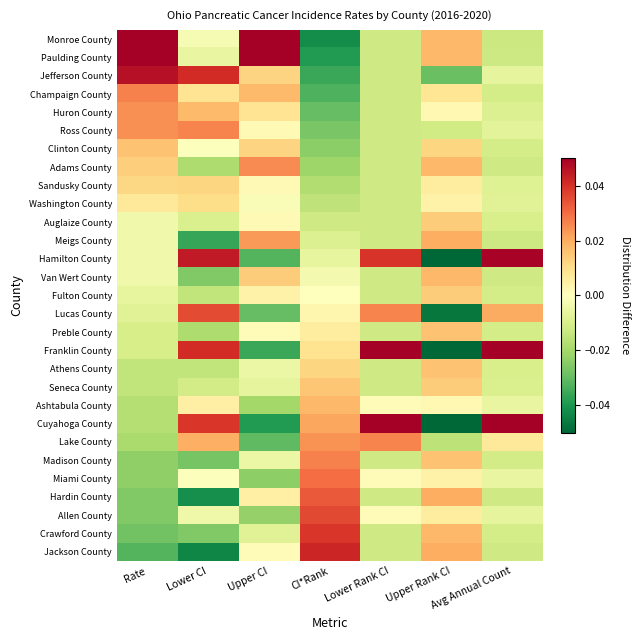

Reading right to left, extract all data points from this chart.

Monroe County: Avg Annual Count=-0.0	Upper Rank CI=0.0	Lower Rank CI=-0.0	CI*Rank=-0.0	Upper CI=0.1	Lower CI=-0.0	Rate=0.1
Paulding County: Avg Annual Count=-0.0	Upper Rank CI=0.0	Lower Rank CI=-0.0	CI*Rank=-0.0	Upper CI=0.1	Lower CI=-0.0	Rate=0.1
Jefferson County: Avg Annual Count=-0.0	Upper Rank CI=-0.0	Lower Rank CI=-0.0	CI*Rank=-0.0	Upper CI=0.0	Lower CI=0.0	Rate=0.0
Champaign County: Avg Annual Count=-0.0	Upper Rank CI=0.0	Lower Rank CI=-0.0	CI*Rank=-0.0	Upper CI=0.0	Lower CI=0.0	Rate=0.0
Huron County: Avg Annual Count=-0.0	Upper Rank CI=0.0	Lower Rank CI=-0.0	CI*Rank=-0.0	Upper CI=0.0	Lower CI=0.0	Rate=0.0
Ross County: Avg Annual Count=-0.0	Upper Rank CI=-0.0	Lower Rank CI=-0.0	CI*Rank=-0.0	Upper CI=0.0	Lower CI=0.0	Rate=0.0
Clinton County: Avg Annual Count=-0.0	Upper Rank CI=0.0	Lower Rank CI=-0.0	CI*Rank=-0.0	Upper CI=0.0	Lower CI=-0.0	Rate=0.0
Adams County: Avg Annual Count=-0.0	Upper Rank CI=0.0	Lower Rank CI=-0.0	CI*Rank=-0.0	Upper CI=0.0	Lower CI=-0.0	Rate=0.0
Sandusky County: Avg Annual Count=-0.0	Upper Rank CI=0.0	Lower Rank CI=-0.0	CI*Rank=-0.0	Upper CI=0.0	Lower CI=0.0	Rate=0.0
Washington County: Avg Annual Count=-0.0	Upper Rank CI=0.0	Lower Rank CI=-0.0	CI*Rank=-0.0	Upper CI=-0.0	Lower CI=0.0	Rate=0.0
Auglaize County: Avg Annual Count=-0.0	Upper Rank CI=0.0	Lower Rank CI=-0.0	CI*Rank=-0.0	Upper CI=0.0	Lower CI=-0.0	Rate=-0.0
Meigs County: Avg Annual Count=-0.0	Upper Rank CI=0.0	Lower Rank CI=-0.0	CI*Rank=-0.0	Upper CI=0.0	Lower CI=-0.0	Rate=-0.0
Hamilton County: Avg Annual Count=0.0	Upper Rank CI=-0.1	Lower Rank CI=0.0	CI*Rank=-0.0	Upper CI=-0.0	Lower CI=0.0	Rate=-0.0
Van Wert County: Avg Annual Count=-0.0	Upper Rank CI=0.0	Lower Rank CI=-0.0	CI*Rank=-0.0	Upper CI=0.0	Lower CI=-0.0	Rate=-0.0
Fulton County: Avg Annual Count=-0.0	Upper Rank CI=0.0	Lower Rank CI=-0.0	CI*Rank=0.0	Upper CI=0.0	Lower CI=-0.0	Rate=-0.0
Lucas County: Avg Annual Count=0.0	Upper Rank CI=-0.0	Lower Rank CI=0.0	CI*Rank=0.0	Upper CI=-0.0	Lower CI=0.0	Rate=-0.0
Preble County: Avg Annual Count=-0.0	Upper Rank CI=0.0	Lower Rank CI=-0.0	CI*Rank=0.0	Upper CI=0.0	Lower CI=-0.0	Rate=-0.0
Franklin County: Avg Annual Count=0.1	Upper Rank CI=-0.1	Lower Rank CI=0.1	CI*Rank=0.0	Upper CI=-0.0	Lower CI=0.0	Rate=-0.0
Athens County: Avg Annual Count=-0.0	Upper Rank CI=0.0	Lower Rank CI=-0.0	CI*Rank=0.0	Upper CI=-0.0	Lower CI=-0.0	Rate=-0.0
Seneca County: Avg Annual Count=-0.0	Upper Rank CI=0.0	Lower Rank CI=-0.0	CI*Rank=0.0	Upper CI=-0.0	Lower CI=-0.0	Rate=-0.0
Ashtabula County: Avg Annual Count=-0.0	Upper Rank CI=0.0	Lower Rank CI=0.0	CI*Rank=0.0	Upper CI=-0.0	Lower CI=0.0	Rate=-0.0
Cuyahoga County: Avg Annual Count=0.1	Upper Rank CI=-0.1	Lower Rank CI=0.1	CI*Rank=0.0	Upper CI=-0.0	Lower CI=0.0	Rate=-0.0
Lake County: Avg Annual Count=0.0	Upper Rank CI=-0.0	Lower Rank CI=0.0	CI*Rank=0.0	Upper CI=-0.0	Lower CI=0.0	Rate=-0.0
Madison County: Avg Annual Count=-0.0	Upper Rank CI=0.0	Lower Rank CI=-0.0	CI*Rank=0.0	Upper CI=-0.0	Lower CI=-0.0	Rate=-0.0
Miami County: Avg Annual Count=-0.0	Upper Rank CI=0.0	Lower Rank CI=0.0	CI*Rank=0.0	Upper CI=-0.0	Lower CI=-0.0	Rate=-0.0
Hardin County: Avg Annual Count=-0.0	Upper Rank CI=0.0	Lower Rank CI=-0.0	CI*Rank=0.0	Upper CI=0.0	Lower CI=-0.0	Rate=-0.0
Allen County: Avg Annual Count=-0.0	Upper Rank CI=0.0	Lower Rank CI=0.0	CI*Rank=0.0	Upper CI=-0.0	Lower CI=-0.0	Rate=-0.0
Crawford County: Avg Annual Count=-0.0	Upper Rank CI=0.0	Lower Rank CI=-0.0	CI*Rank=0.0	Upper CI=-0.0	Lower CI=-0.0	Rate=-0.0
Jackson County: Avg Annual Count=-0.0	Upper Rank CI=0.0	Lower Rank CI=-0.0	CI*Rank=0.0	Upper CI=0.0	Lower CI=-0.0	Rate=-0.0